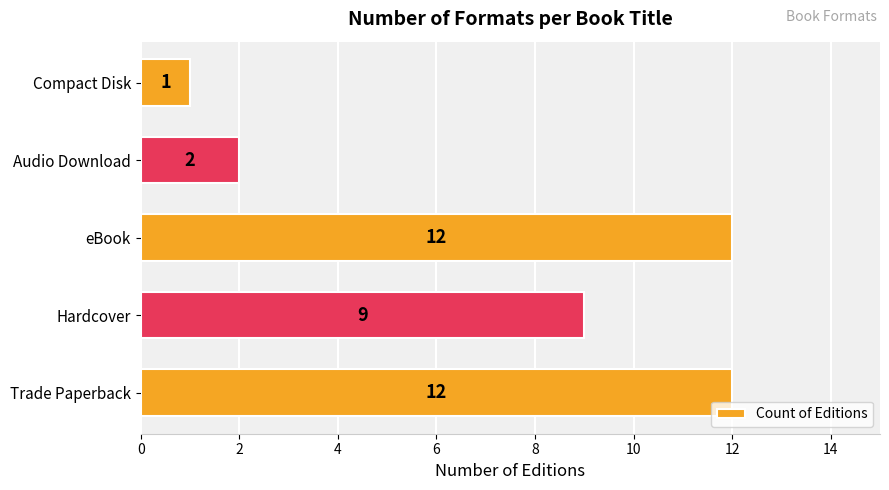

Between Trade Paperback and Hardcover, which is larger?

Trade Paperback